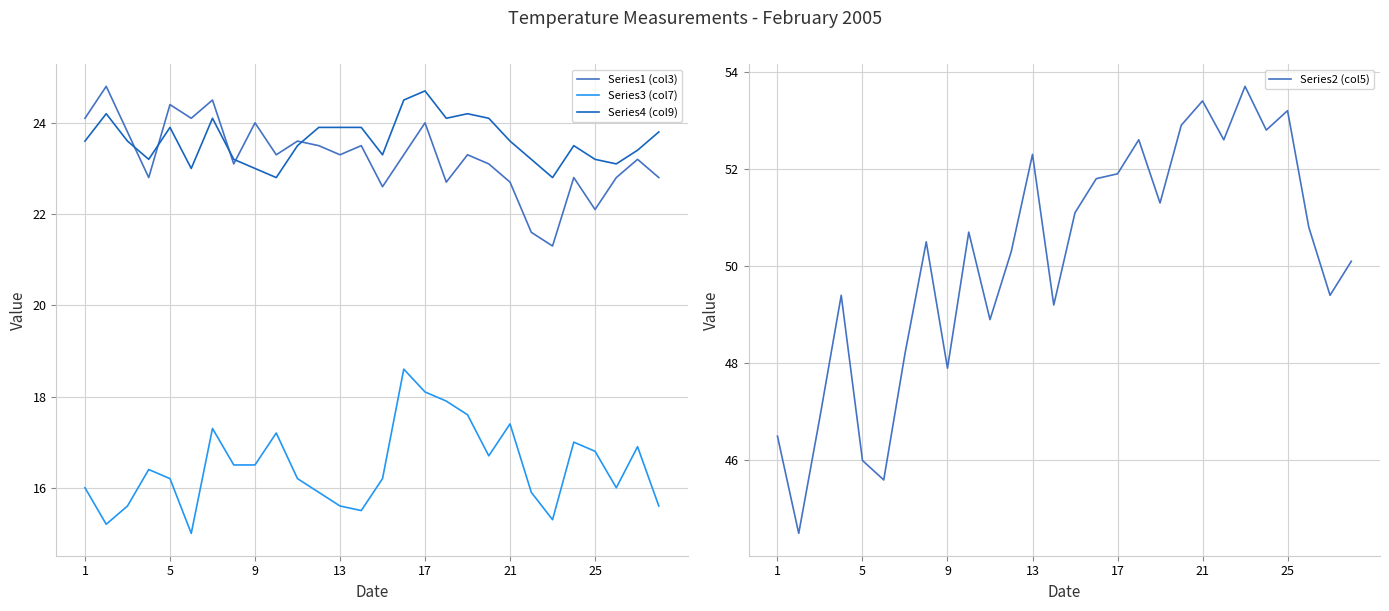

What is the difference between the maximum and minimum values in the Series4 (col9) series?

1.9